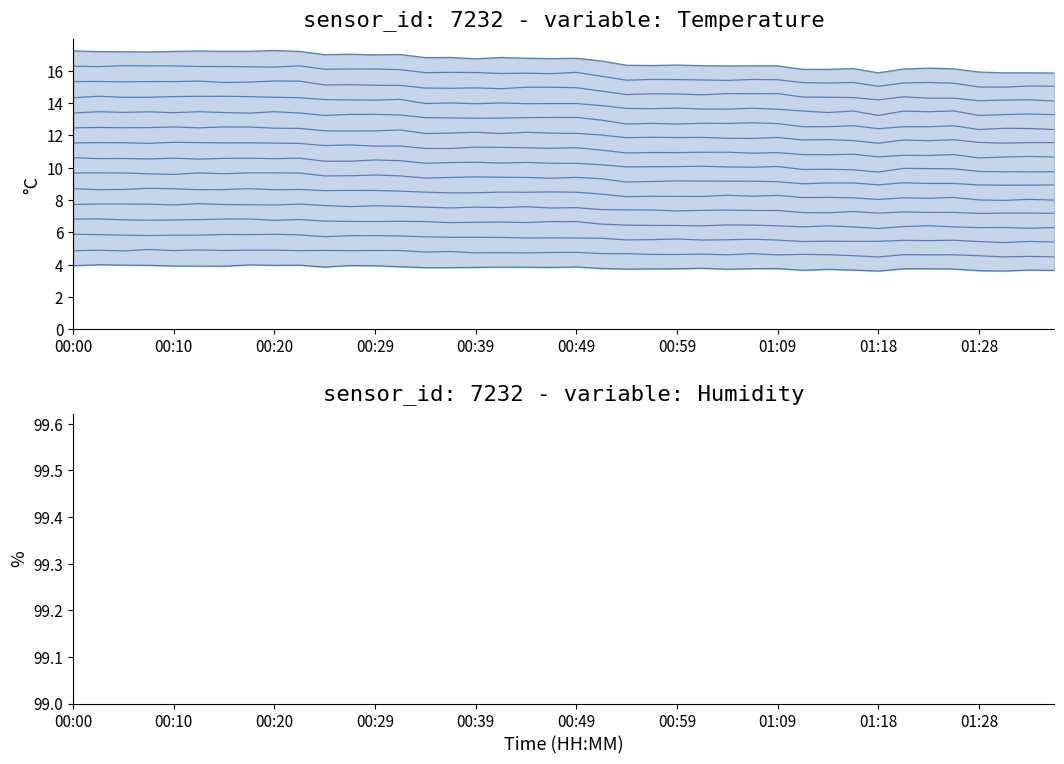

How many points are higher than both their immediate neighbors (excluding endpoints)?

12